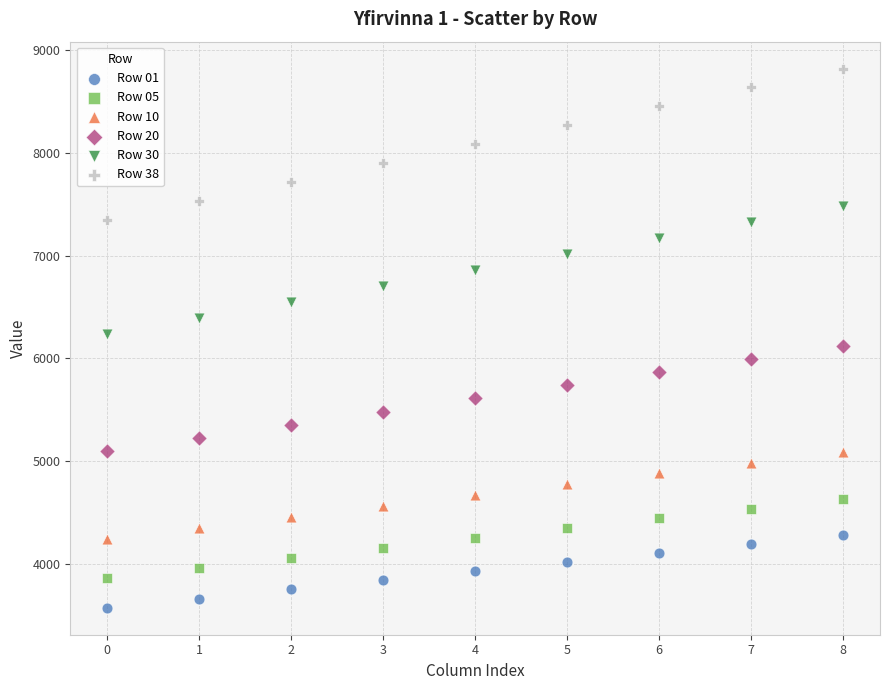

What are all the series names shown in the legend?

Row 01, Row 05, Row 10, Row 20, Row 30, Row 38